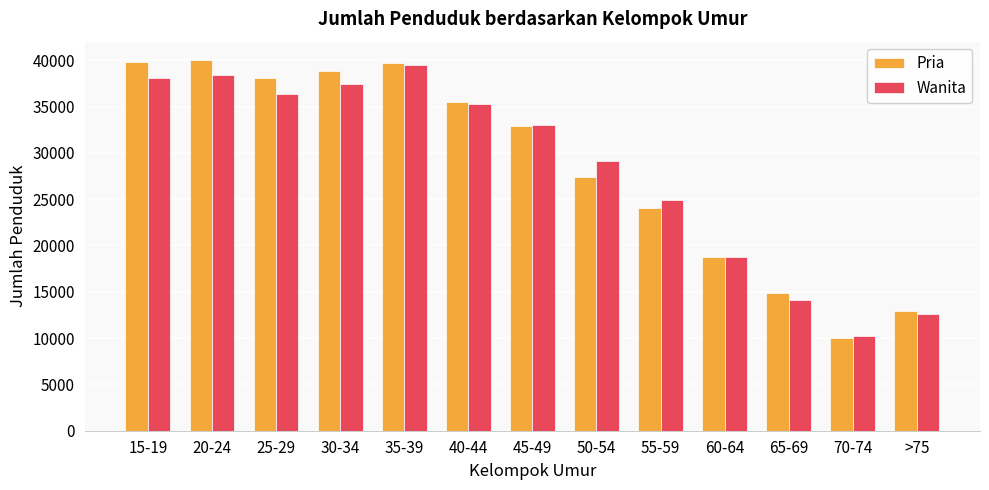

What are all the series names shown in the legend?

Pria, Wanita